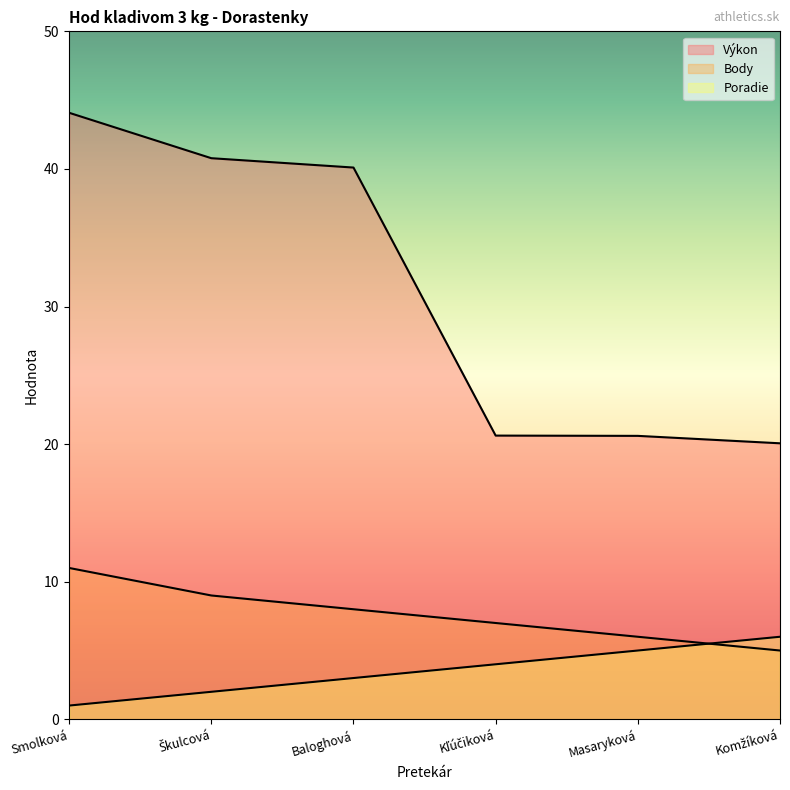

What value does the Body series have at Masaryková?

6.0